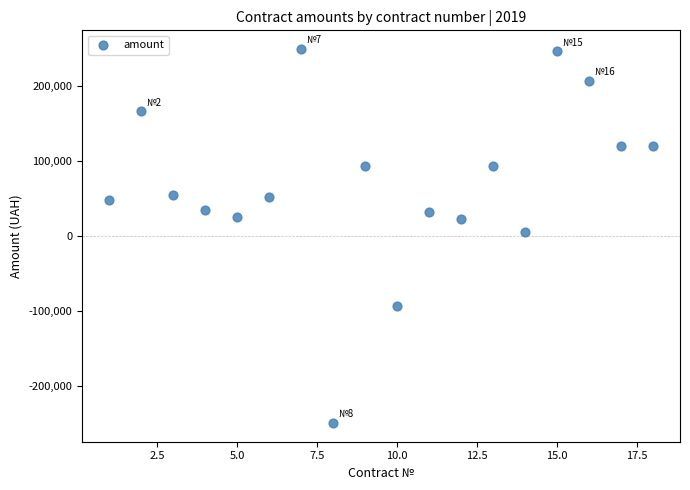

What is the range of X values (max minus min)?

17.0